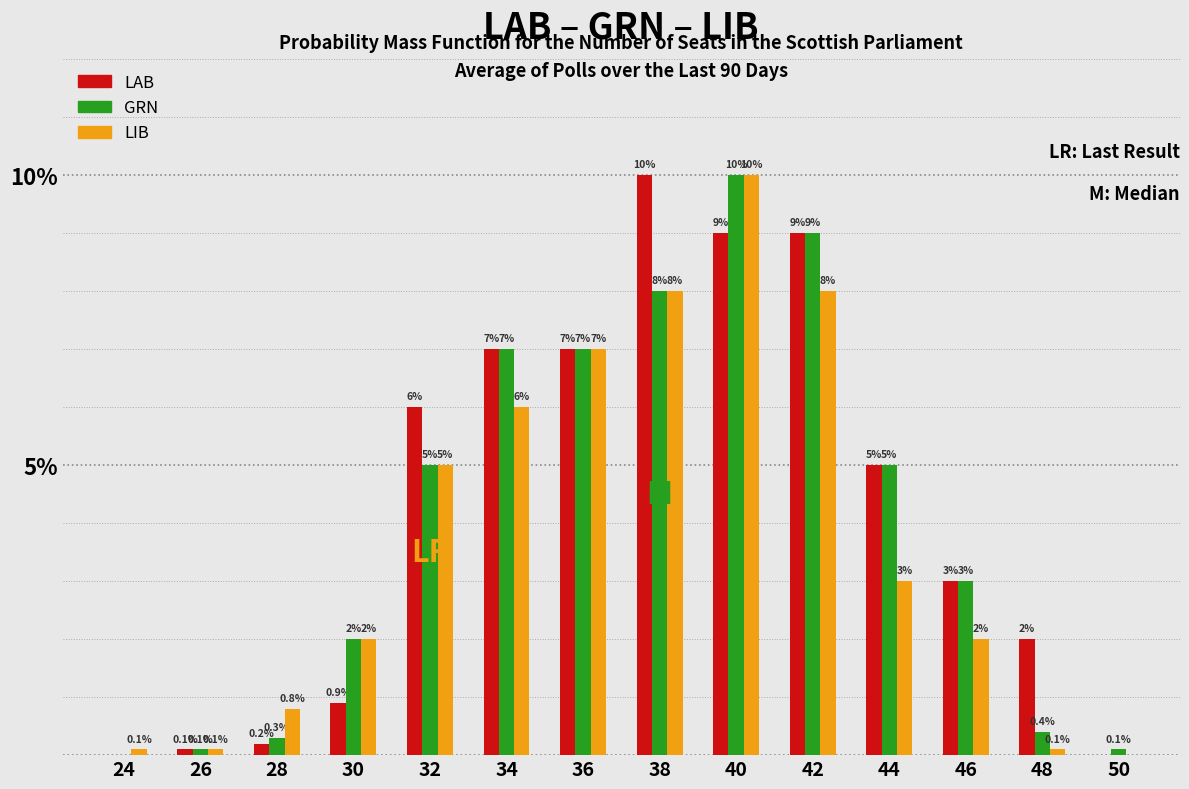

Reading left to right, extract all data points from this chart.

LAB: 24=0.0	26=0.1	28=0.2	30=0.9	32=6.0	34=7.0	36=7.0	38=10.0	40=9.0	42=9.0	44=5.0	46=3.0	48=2.0	50=0.0
GRN: 24=0.0	26=0.1	28=0.3	30=2.0	32=5.0	34=7.0	36=7.0	38=8.0	40=10.0	42=9.0	44=5.0	46=3.0	48=0.4	50=0.1
LIB: 24=0.1	26=0.1	28=0.8	30=2.0	32=5.0	34=6.0	36=7.0	38=8.0	40=10.0	42=8.0	44=3.0	46=2.0	48=0.1	50=0.0